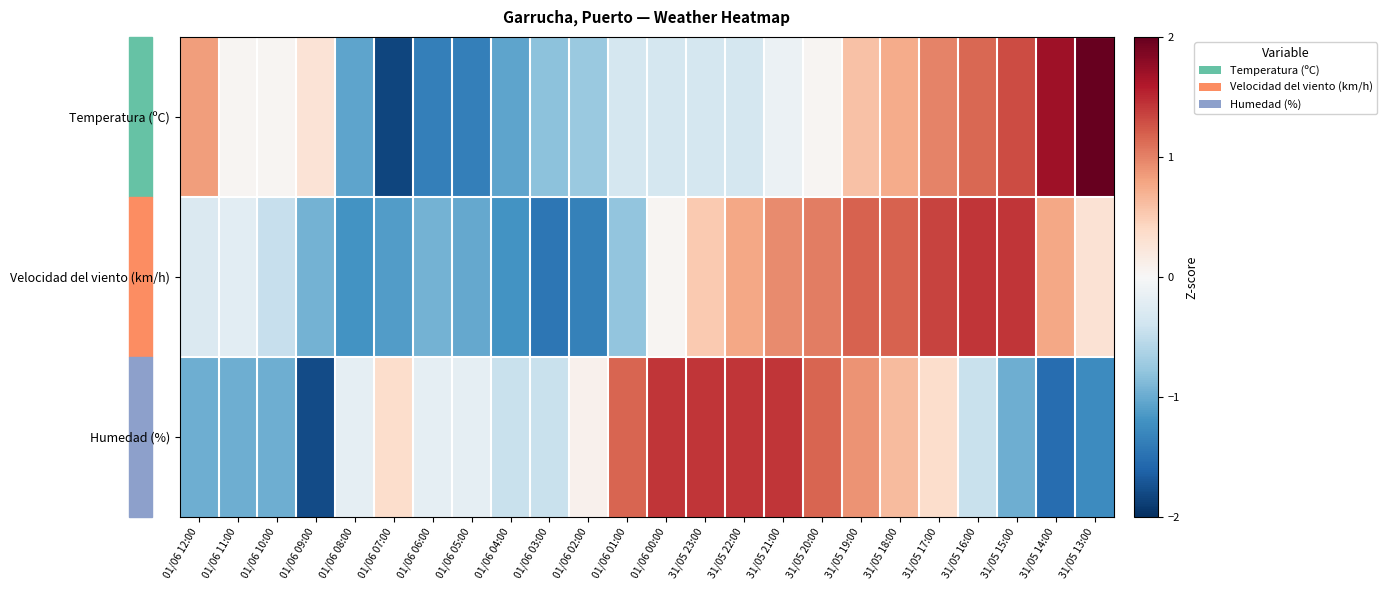

Between 31/05 15:00 and 31/05 14:00, which series saw the biggest shift?

Velocidad del viento (km/h)